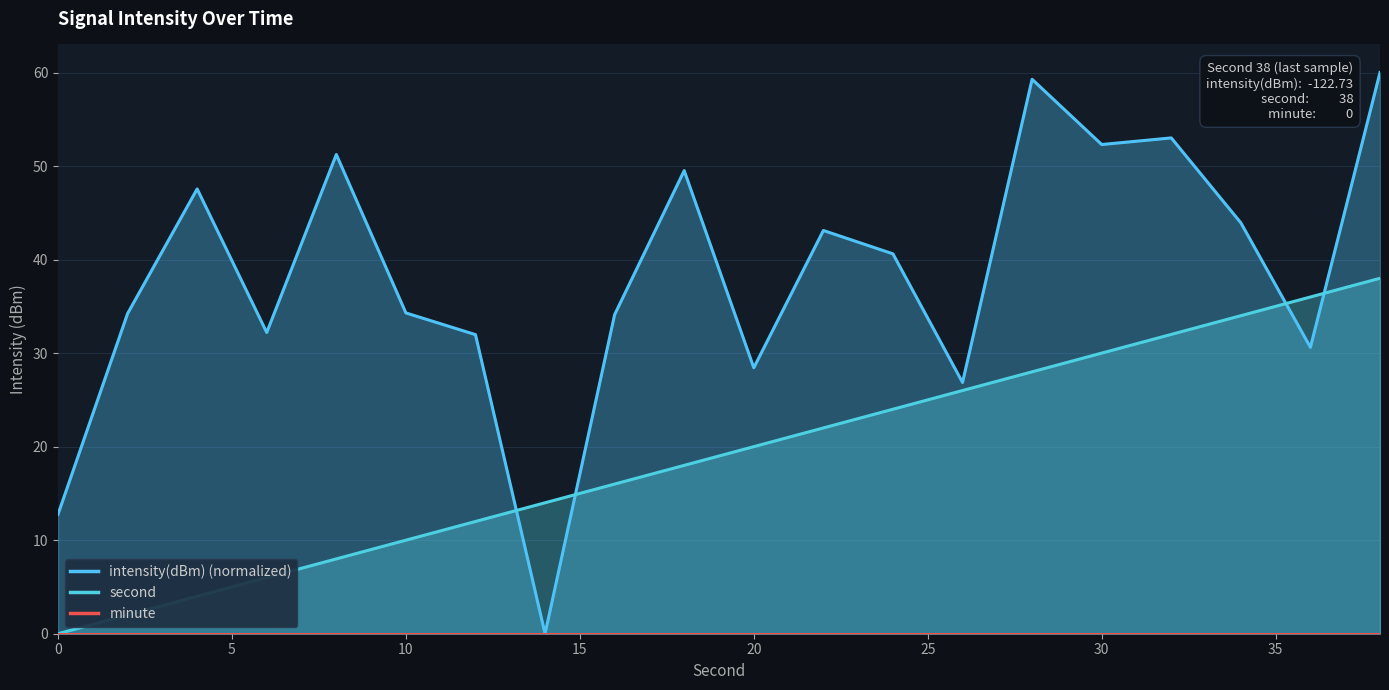

Count the number of data series in this chart.

3